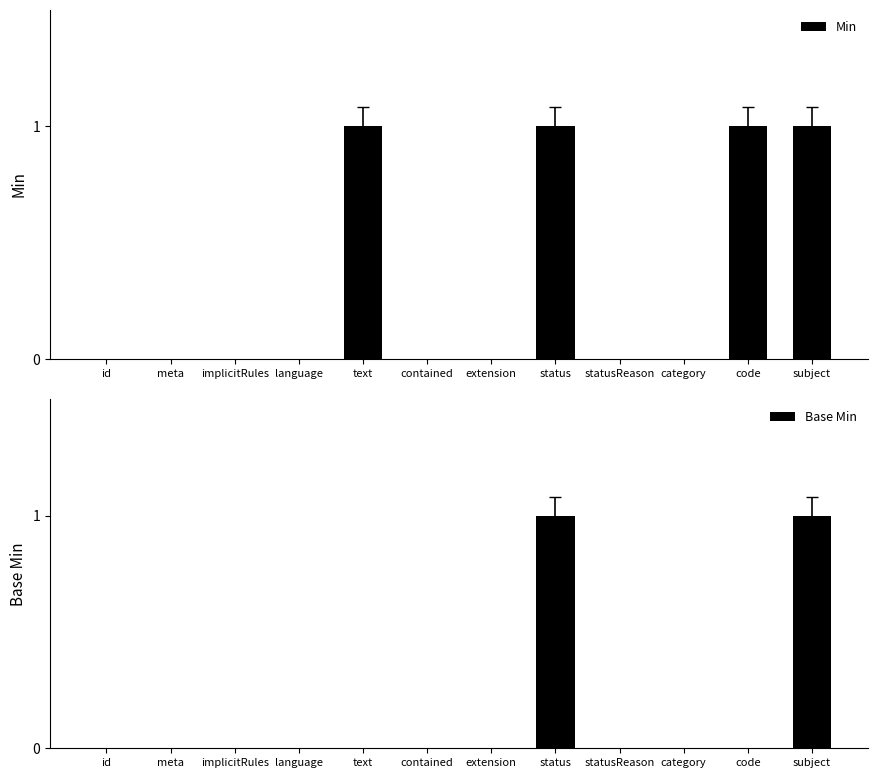

List the series in order of their overall mean, highest first.

Min, Base Min